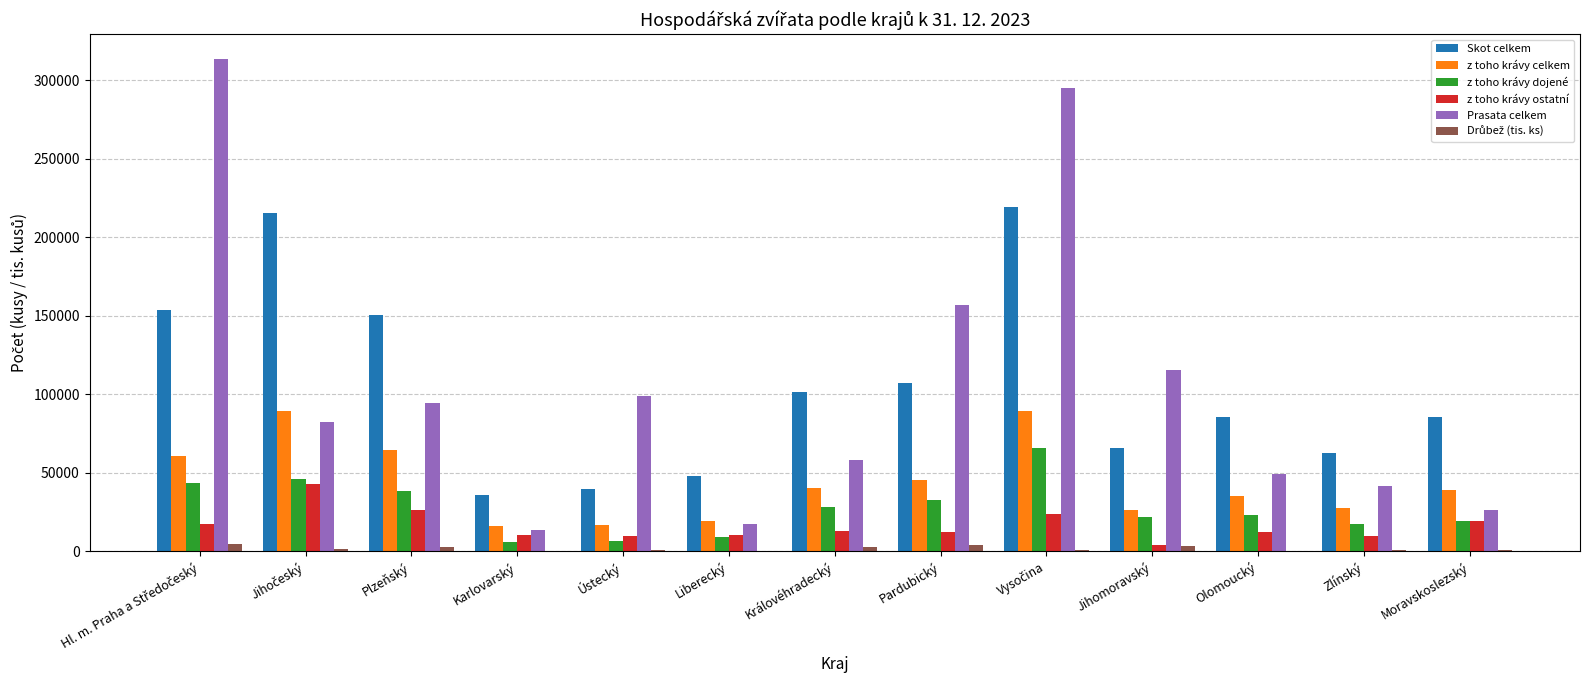

Which series changed the most between Karlovarský and Královéhradecký?

Skot celkem